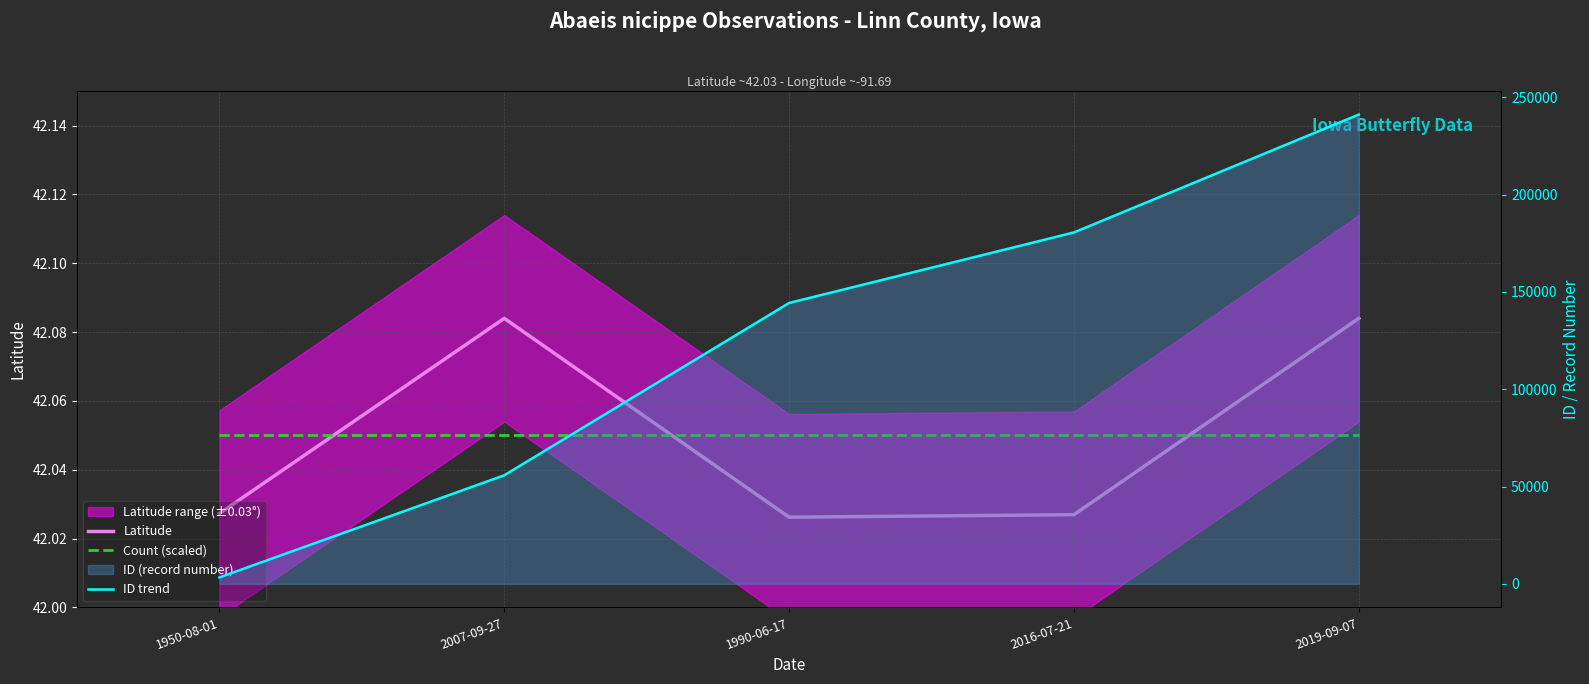

What is the label of the 1st point from the right?

2019-09-07